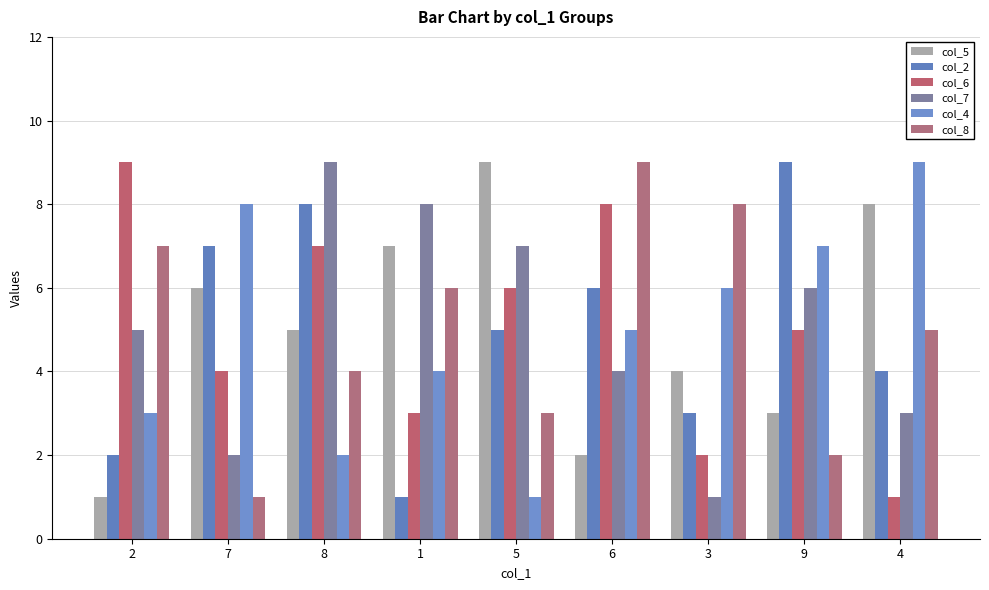

Which series has the widest spread of values?

col_5